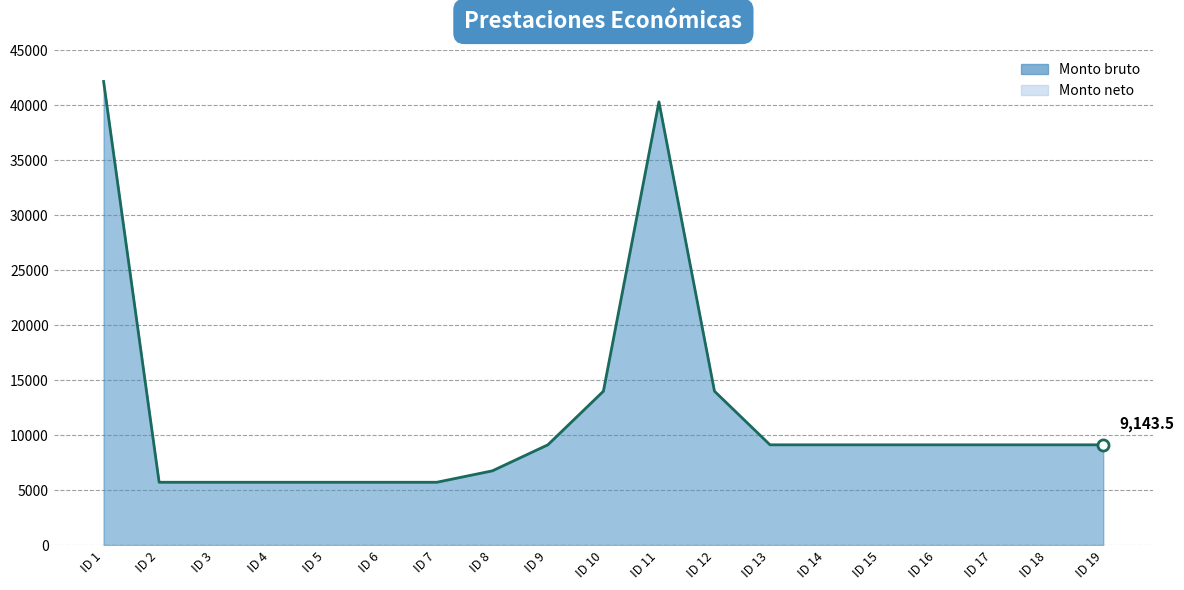

What is the difference between the highest and lowest values at ID 2?

5741.5